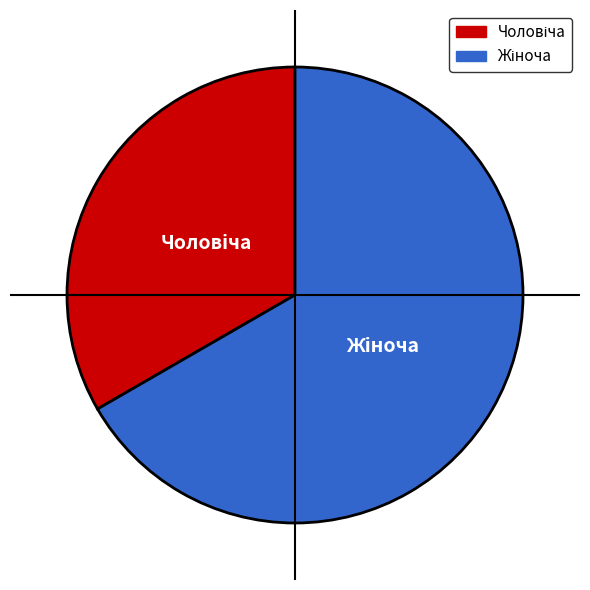

Does any single category account for the majority?

Yes